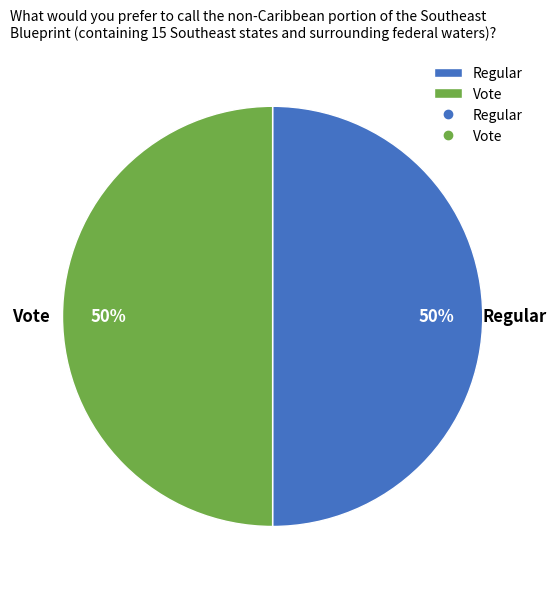

Combined, do Vote and Regular account for over 50%?

Yes